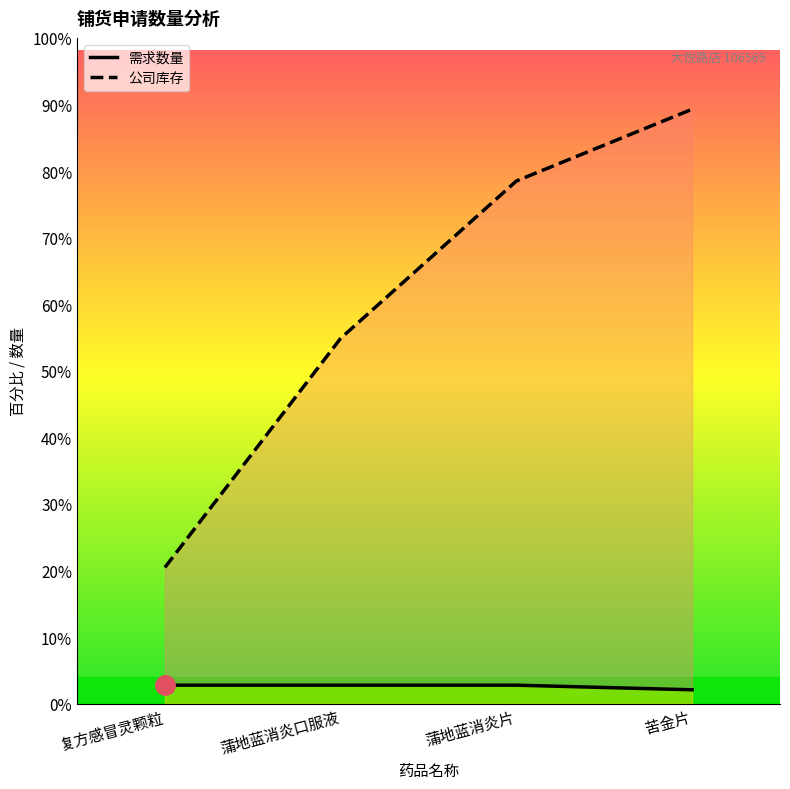

Which has a higher value, 苦金片 or 复方感冒灵颗粒?

复方感冒灵颗粒